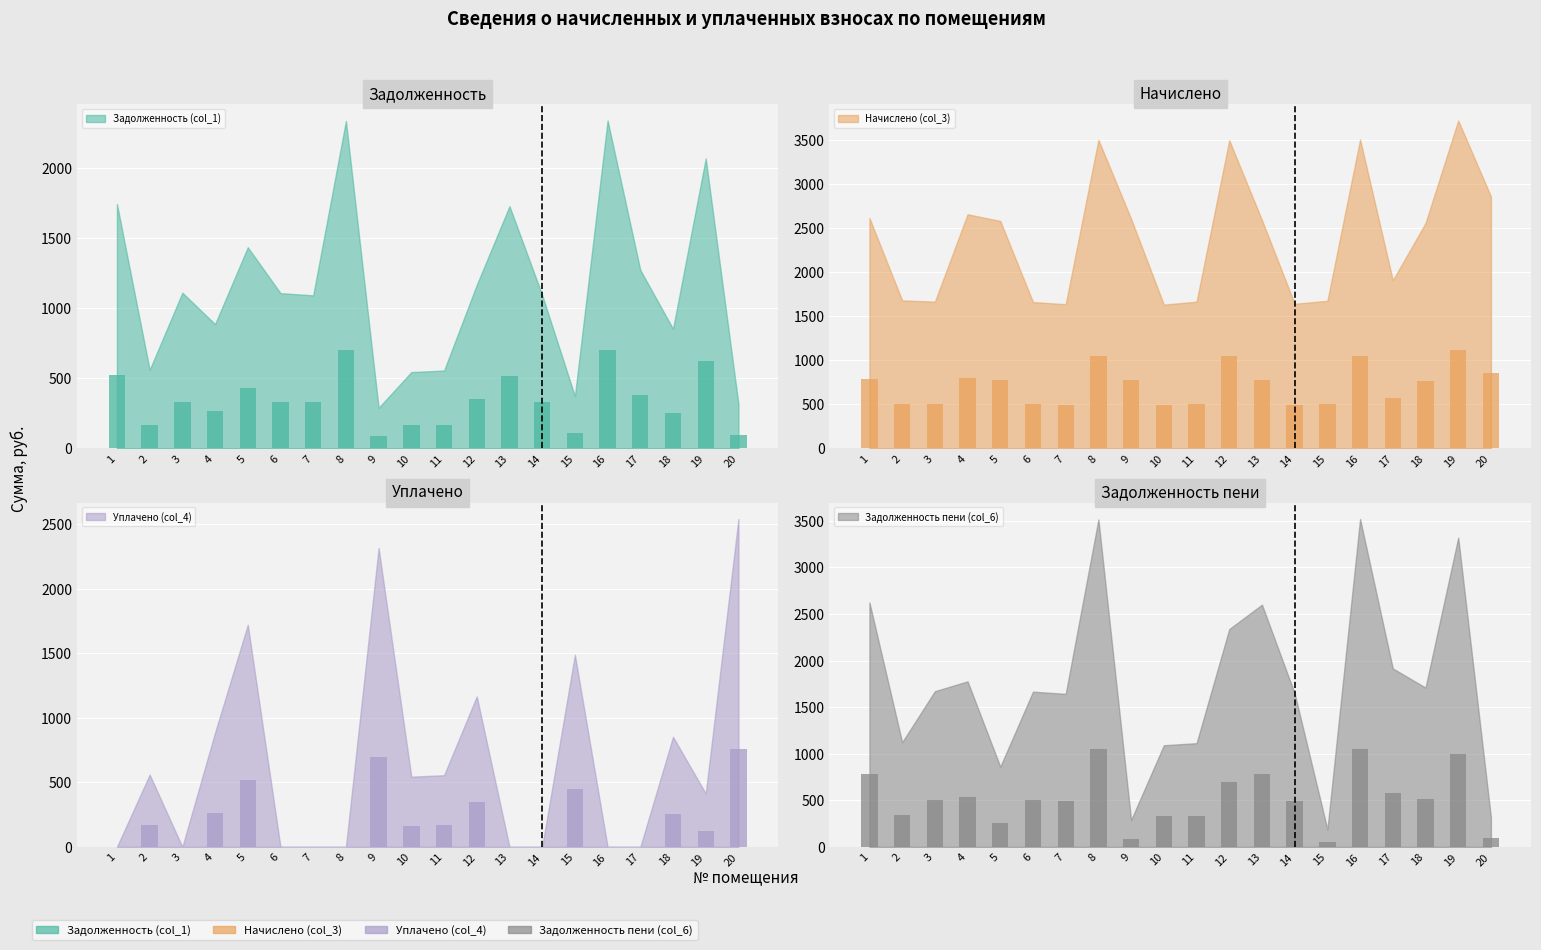

Which series changed the most between 1 and 12?

Уплачено (col_4)